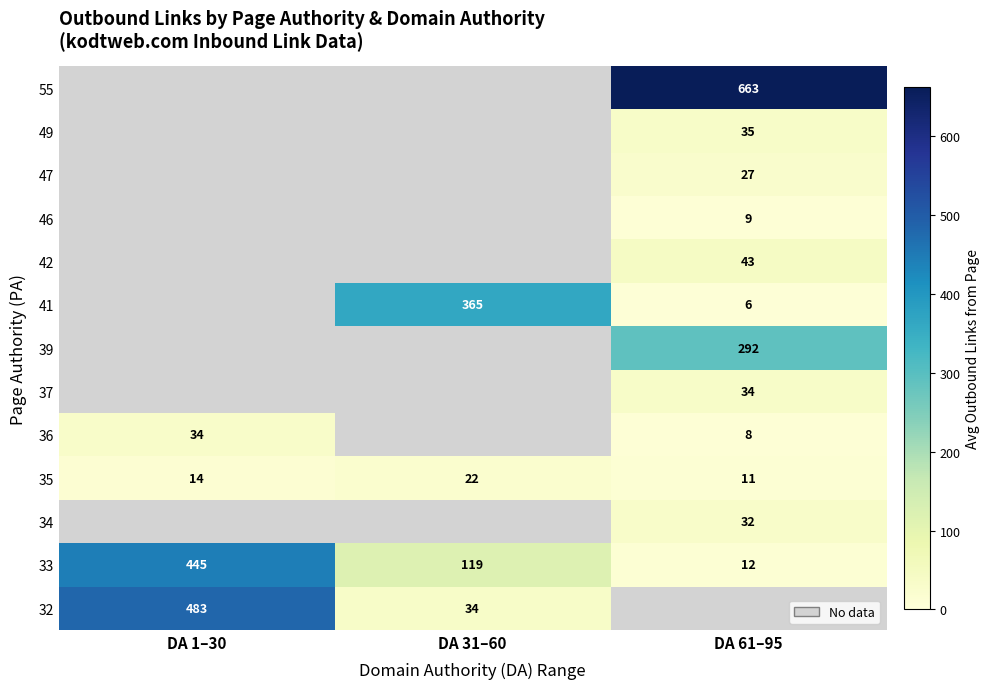

The value of 33 at DA 61–95 is 12. True or false?

True